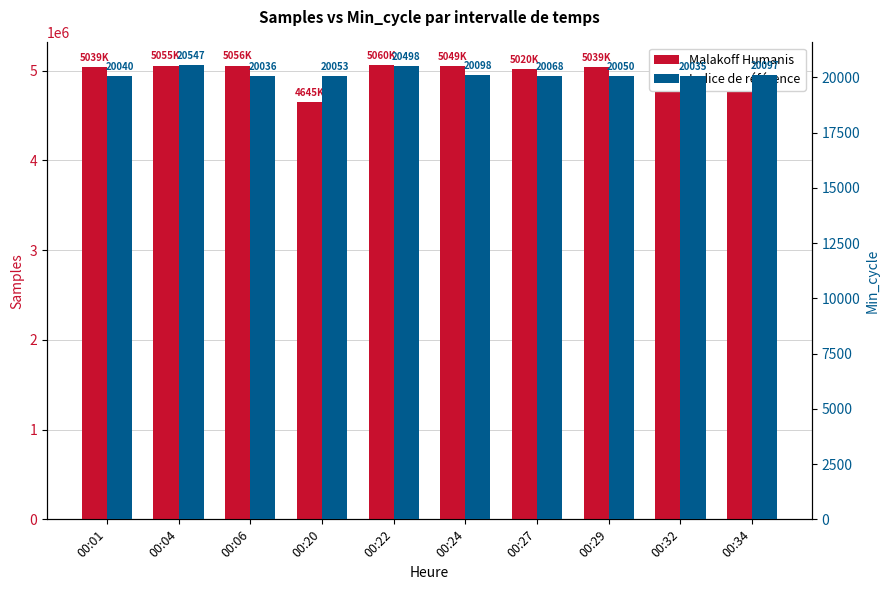

Reading left to right, extract all data points from this chart.

Malakoff Humanis: 5039094	5055833	5056018	4645072	5060608	5049060	5020187	5039236	5040502	5041126
Indice de référence: 20040	20547	20036	20053	20498	20098	20068	20050	20035	20097